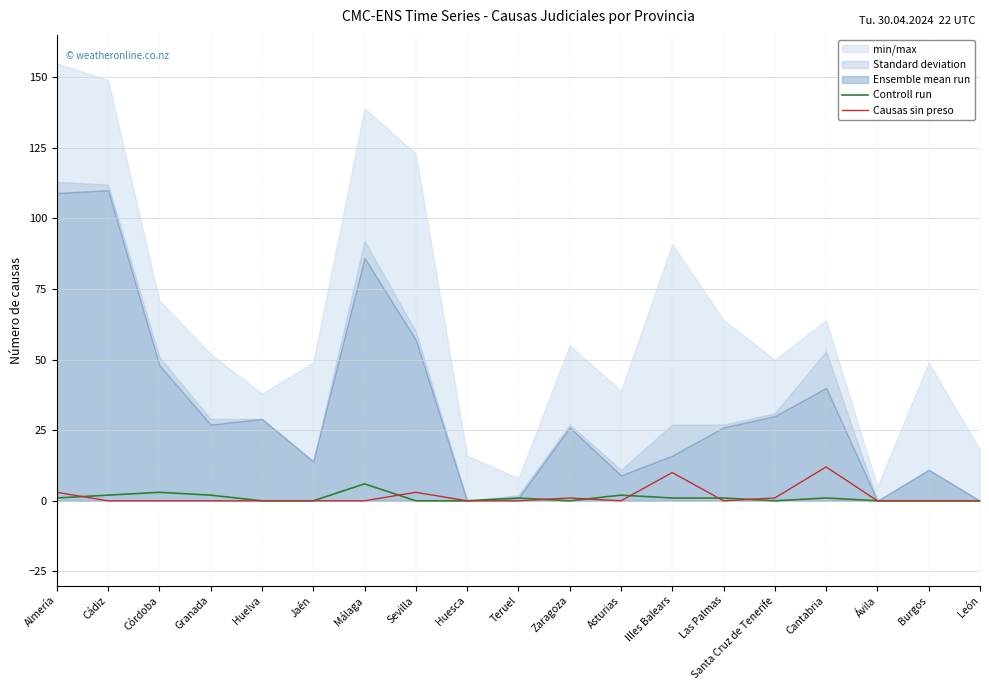

Between Burgos and Almería, which is larger?

Almería